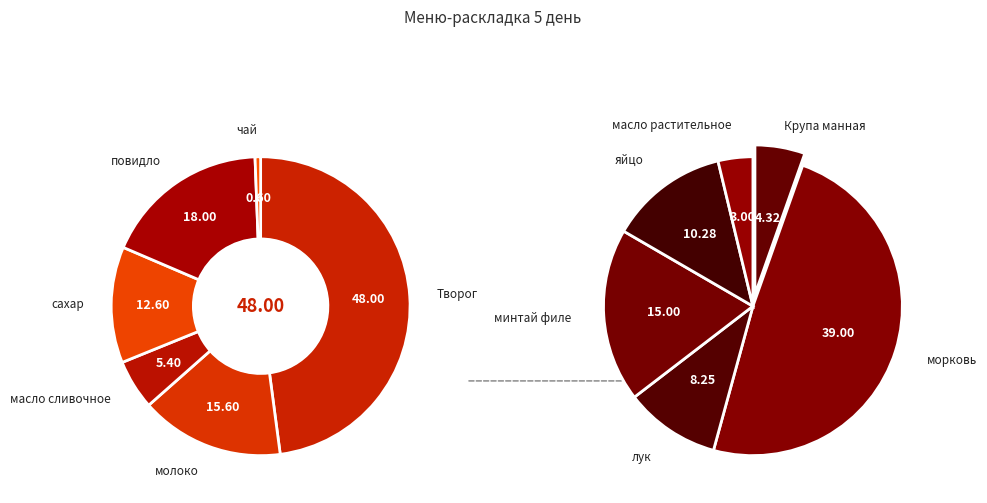

What is the smallest slice in the pie chart?

чай